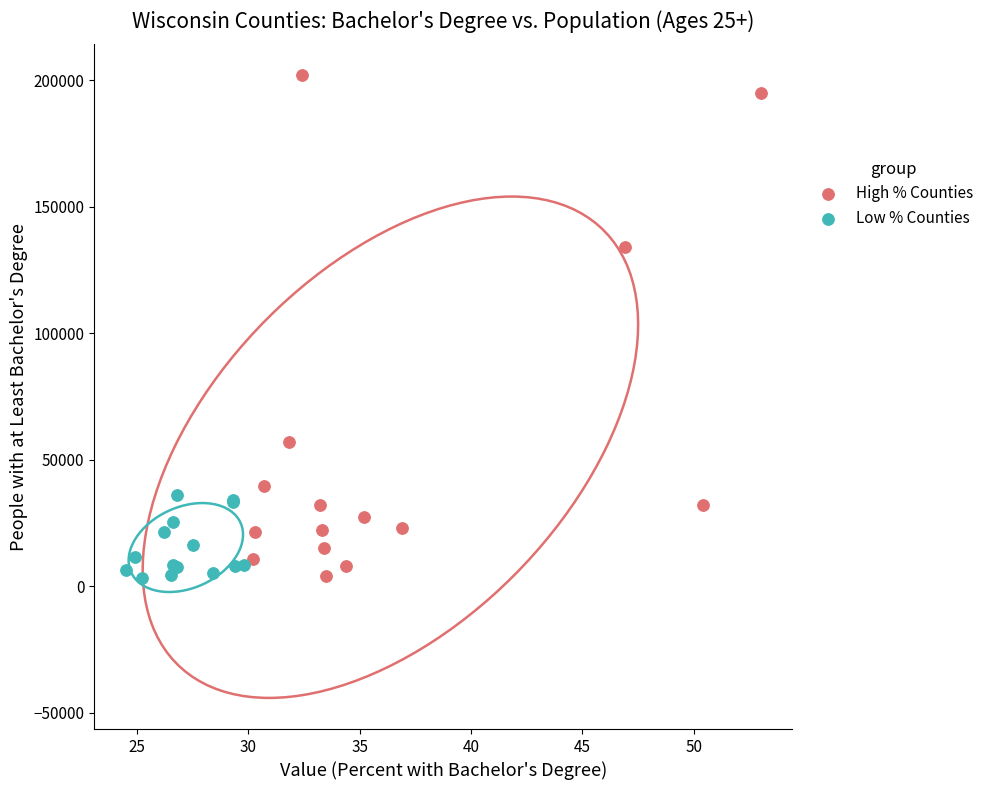

What are all the series names shown in the legend?

High % Counties, Low % Counties